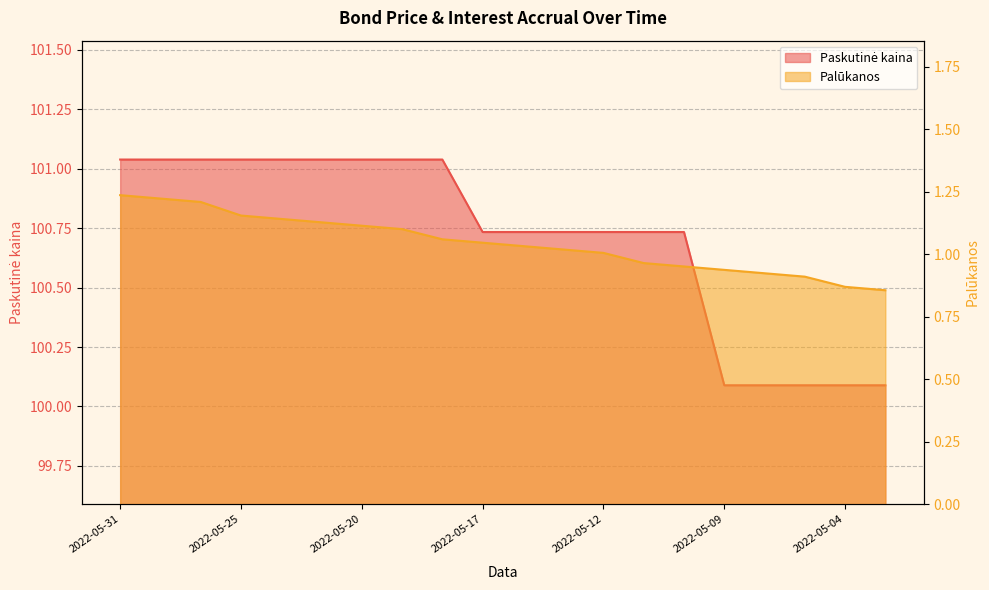

What is the sum of all Palūkanos values?

20.9